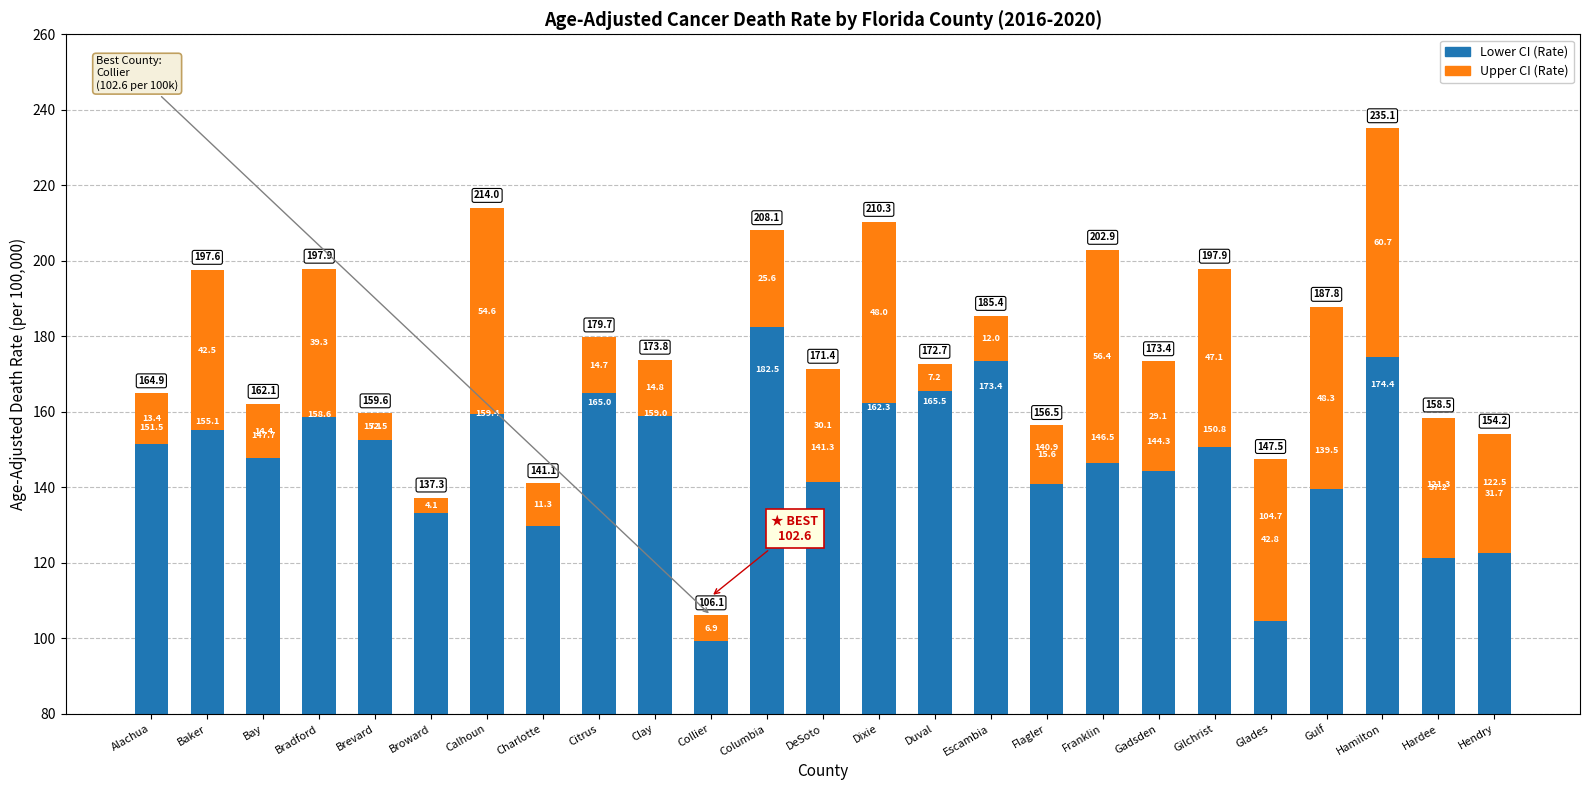

How many groups of bars are there?

25